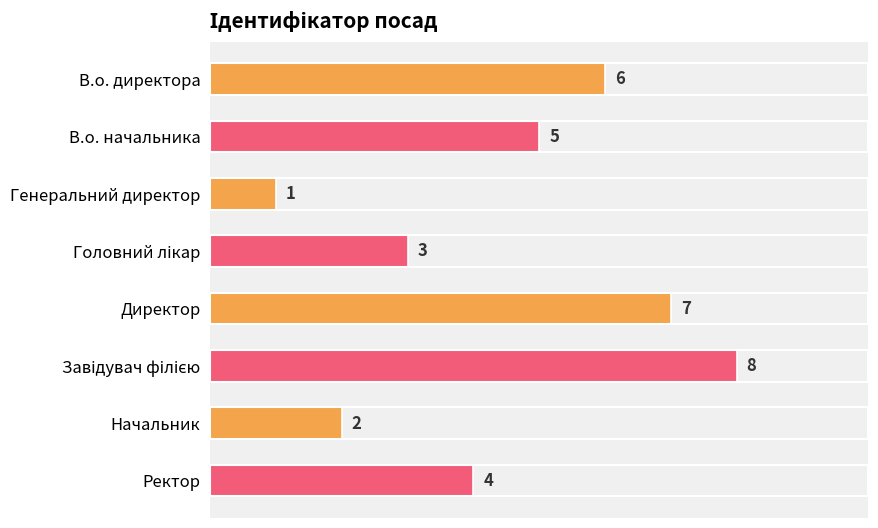

Reading bottom to top, what are all the values shown in this chart?

4	2	8	7	3	1	5	6